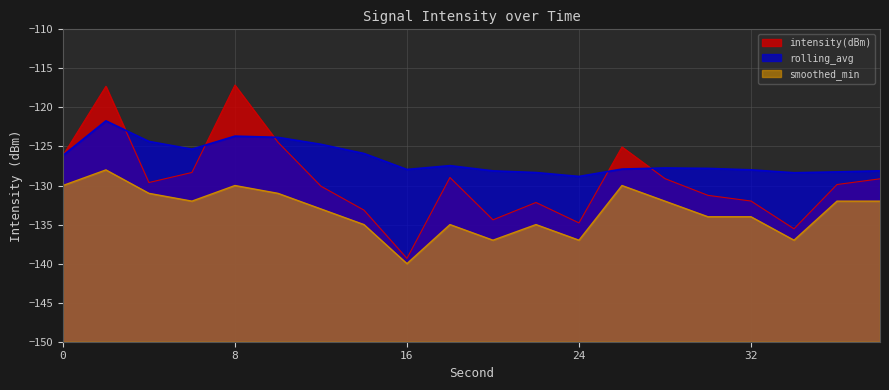

True or false: intensity(dBm) and smoothed_min cross at least once.

False